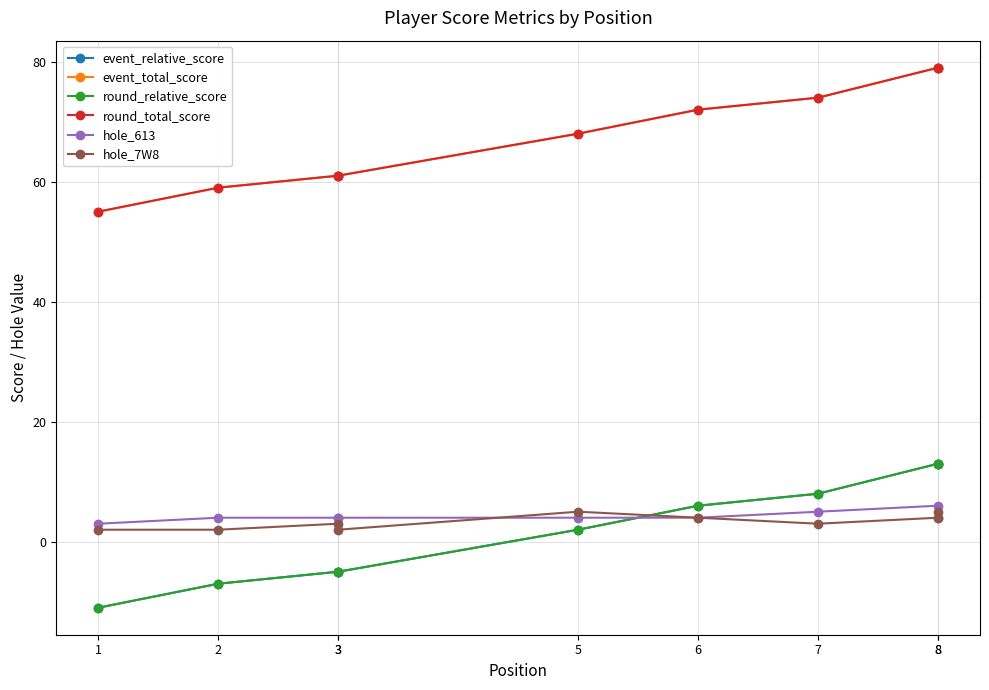

Is the value of hole_7W8 at 8 greater than the value of round_total_score at 3?

No